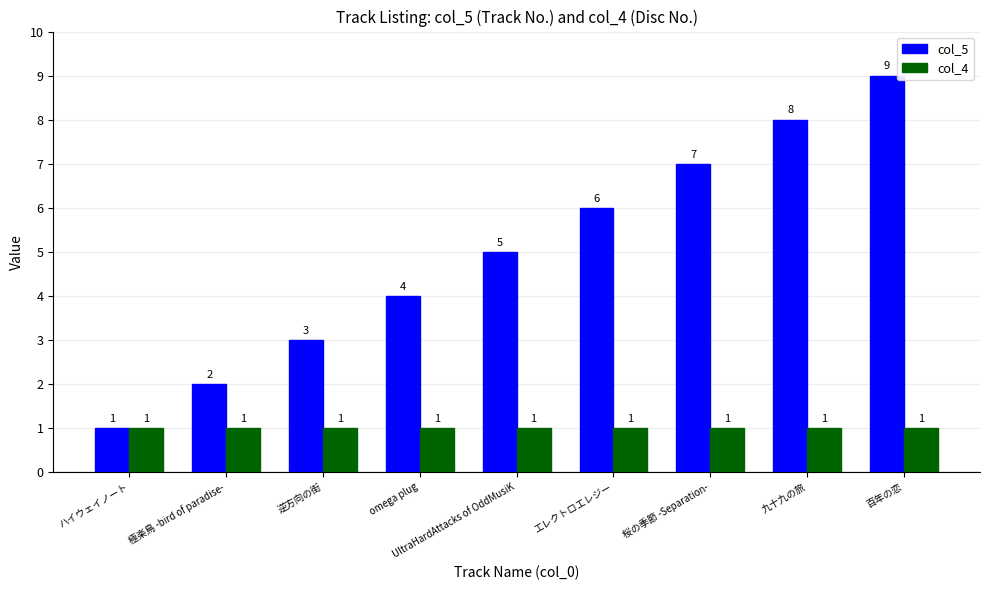

Count the number of categories in the chart.

9